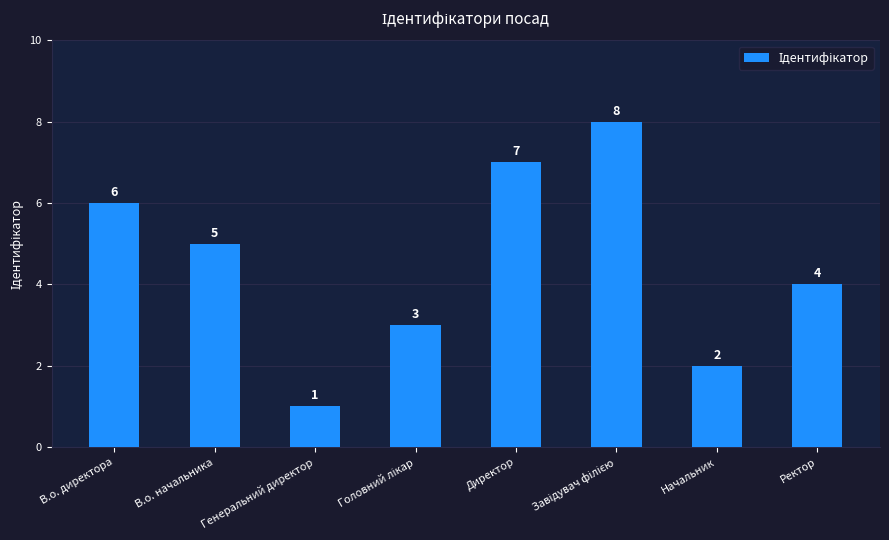

What is the value of the 8th bar from the left?

4